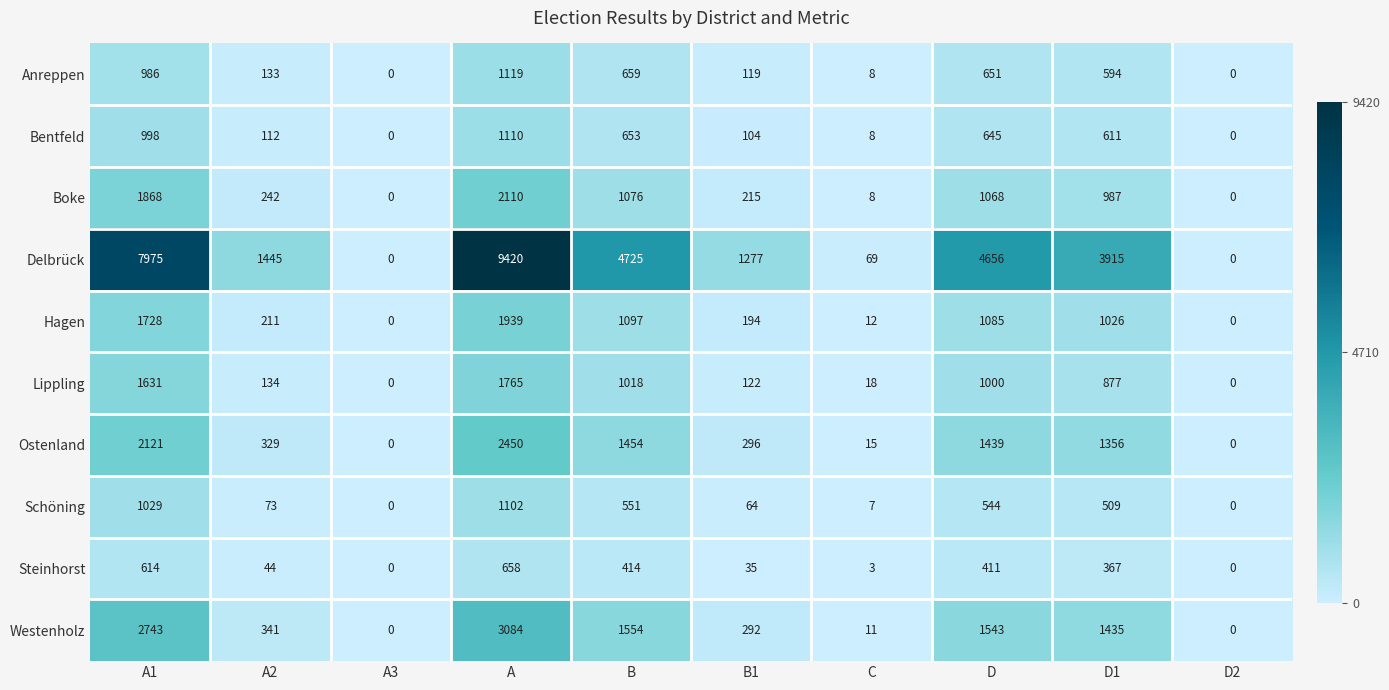

List the series in order of their peak value, highest first.

Delbrück, Westenholz, Ostenland, Boke, Hagen, Lippling, Anreppen, Bentfeld, Schöning, Steinhorst